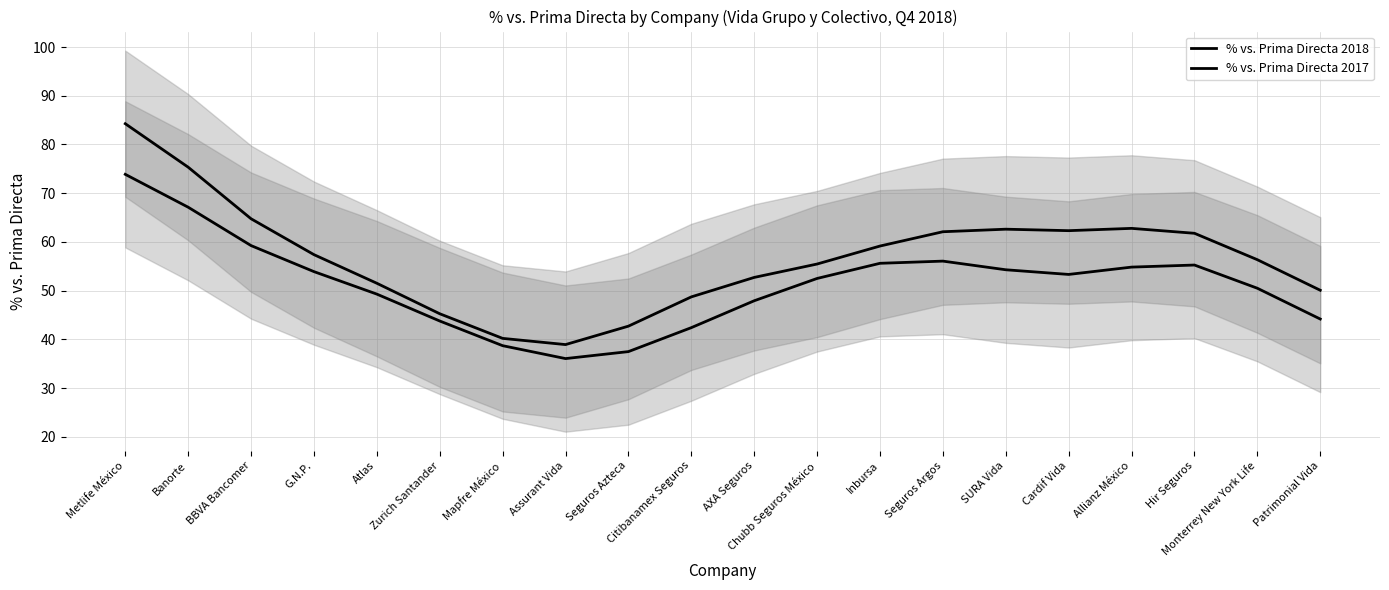

The % vs. Prima Directa 2018 series shows 41.0 at Allianz México. True or false?

False